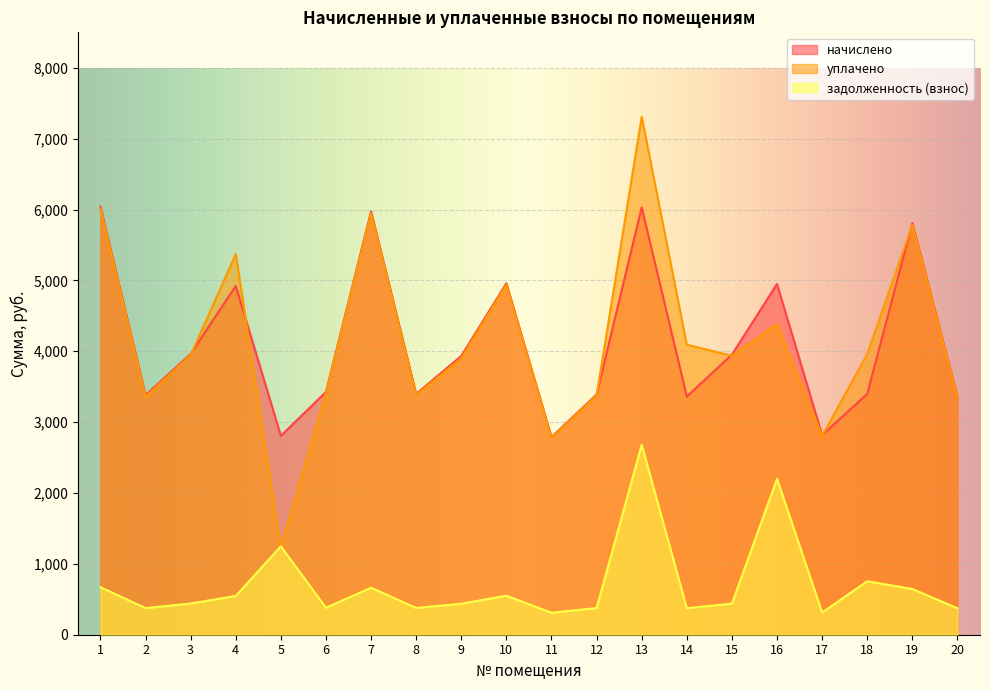

Where does the начислено series first go above 3933?

1